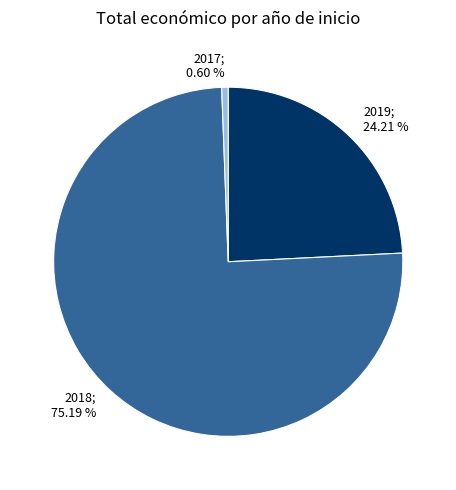

How many segments does this pie chart have?

3